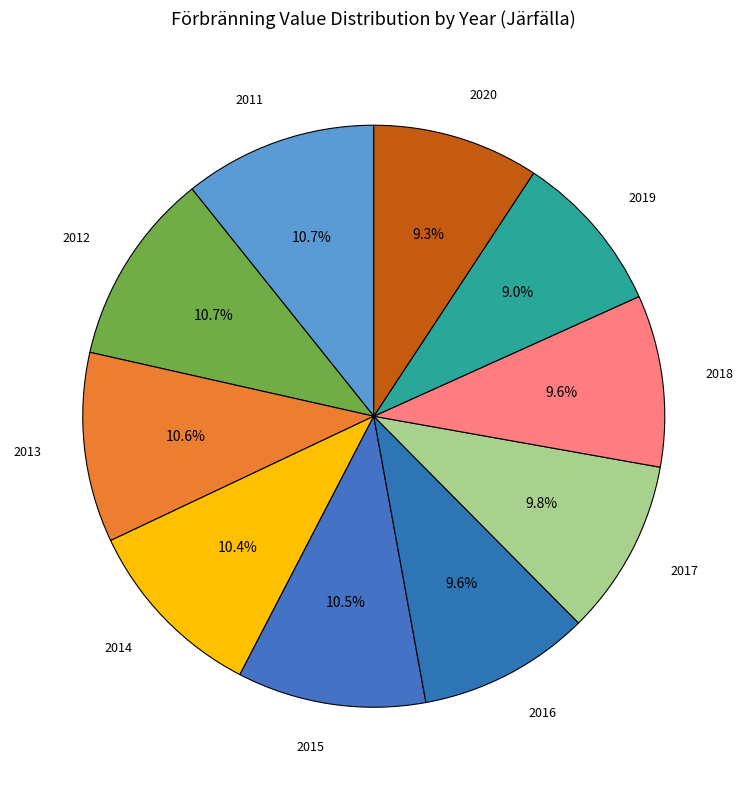

Does 2016 represent more than half of the total?

No